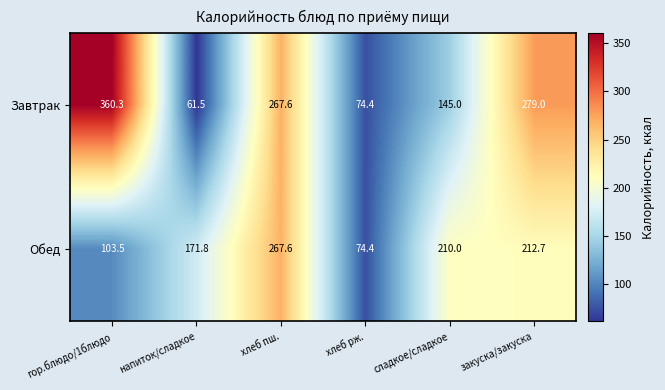

Where does the Завтрак series first go above 267?

гор.блюдо/1блюдо